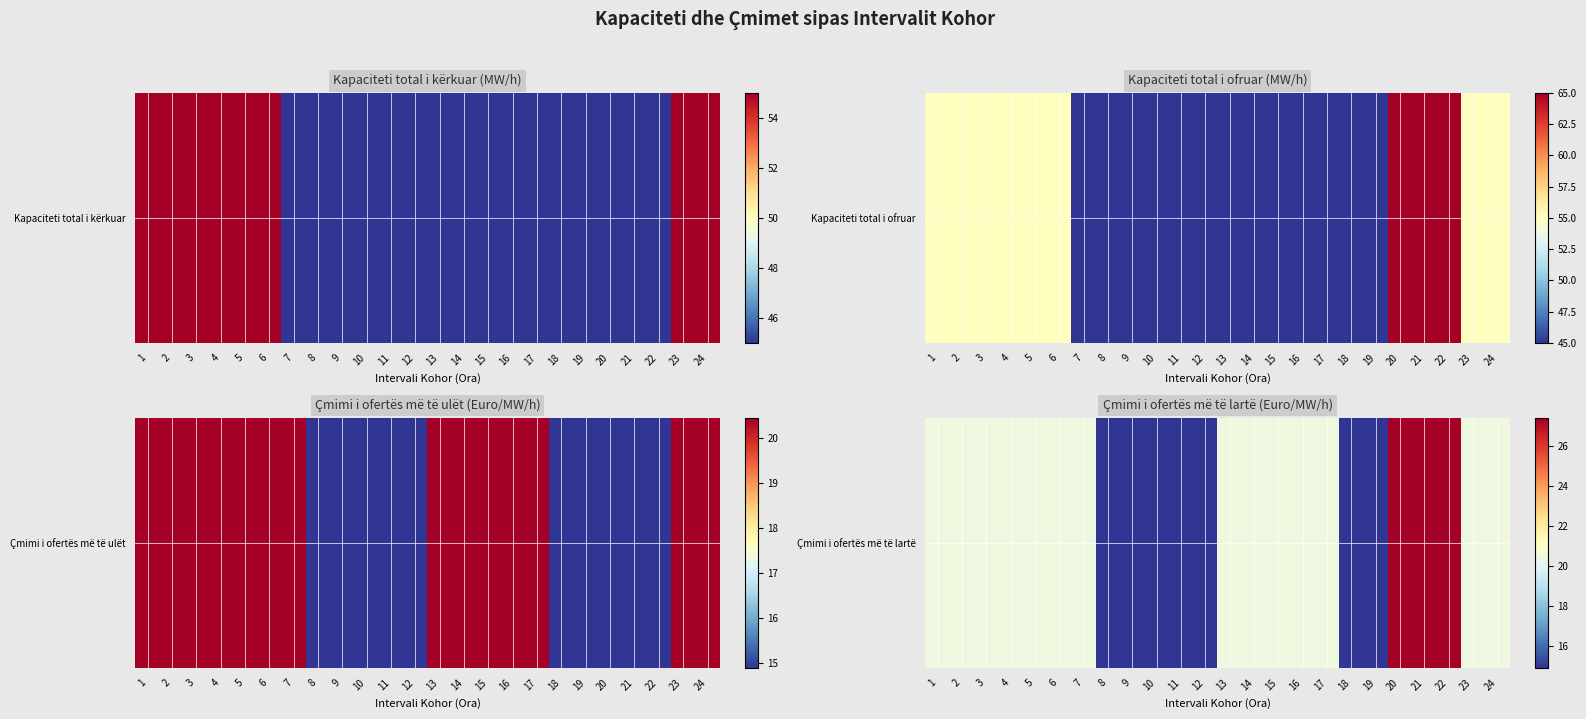

True or false: the data shows 31.9 at 13.

False